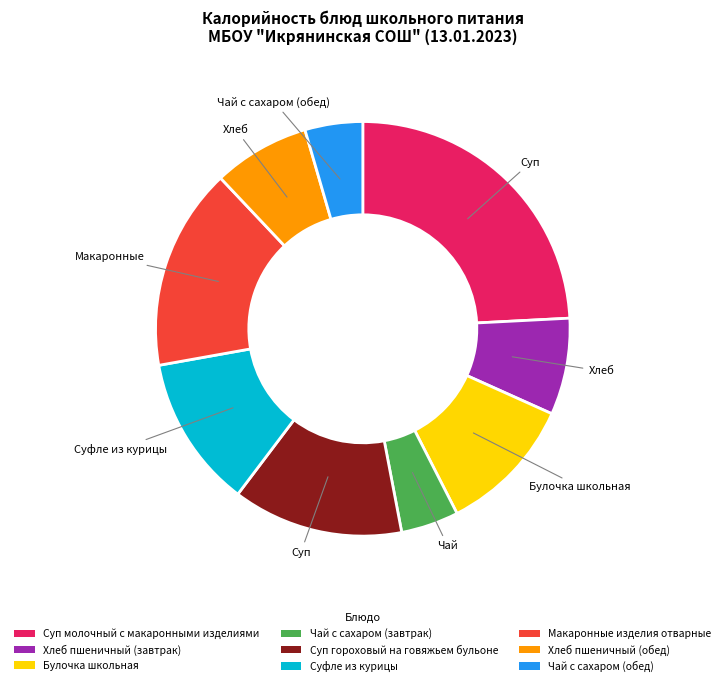

Is it true that Чай с сахаром (завтрак) is 5% of the pie?

True